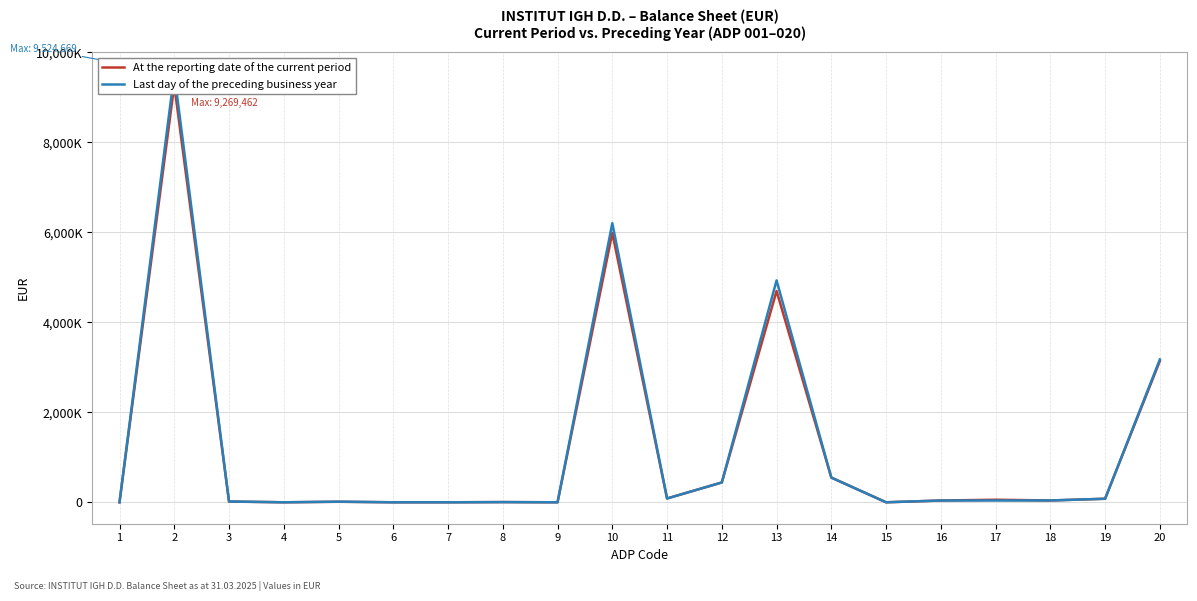

At which category is the sum across all series the highest?

2